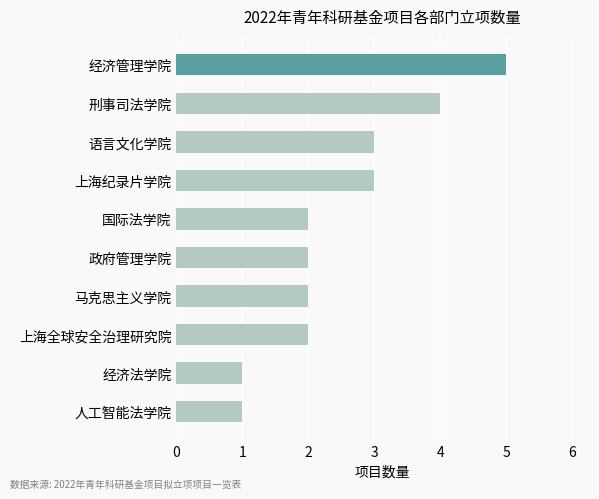

Reading top to bottom, transcribe all the data shown in this chart.

5	4	3	3	2	2	2	2	1	1